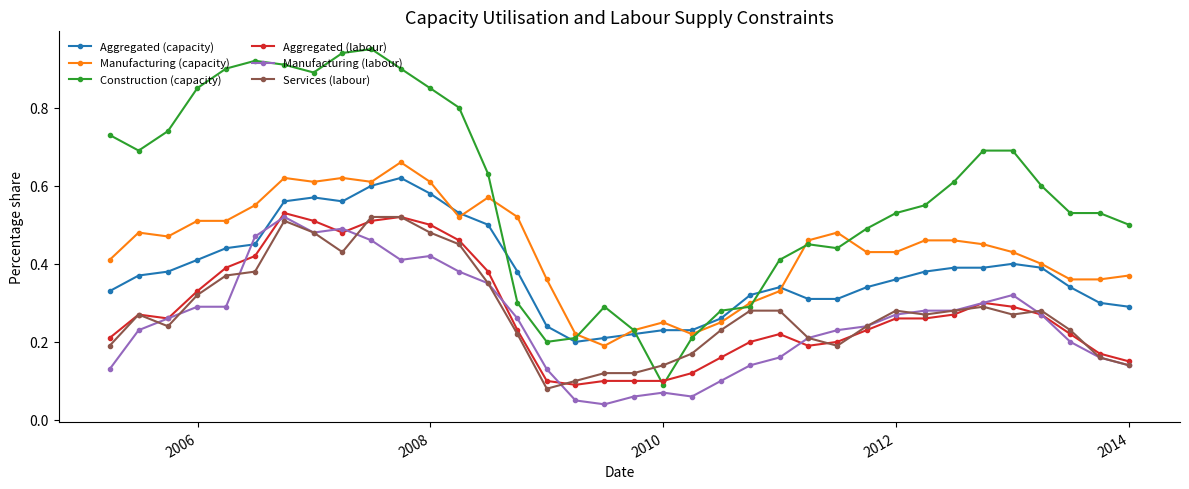

Which series has the widest spread of values?

Construction (capacity)